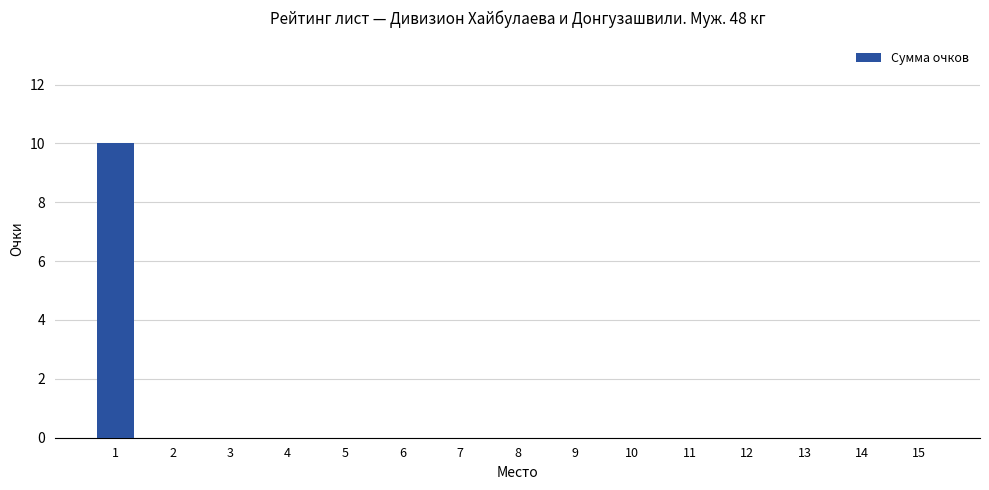

Which label corresponds to the largest value in the chart?

1